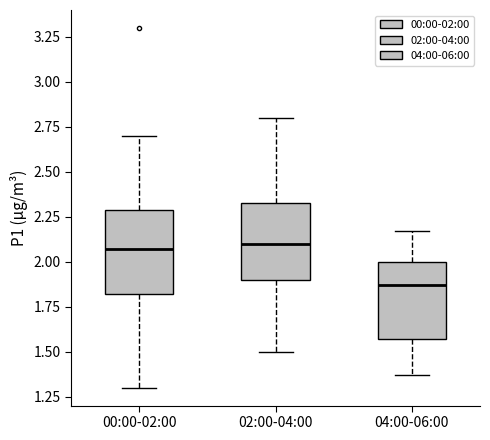

Reading left to right, transcribe this box plot: for each box, give where its median line is, the range the box spans, and where its two whiskers end, as read against the y-axis. The values are not printed on the chart, so give them approximately, as read against the axis.

00:00-02:00: median 2.05, box 1.80 to 2.30, whiskers 1.30 to 2.70
02:00-04:00: median 2.10, box 1.90 to 2.35, whiskers 1.50 to 2.80
04:00-06:00: median 1.85, box 1.55 to 2.00, whiskers 1.35 to 2.15